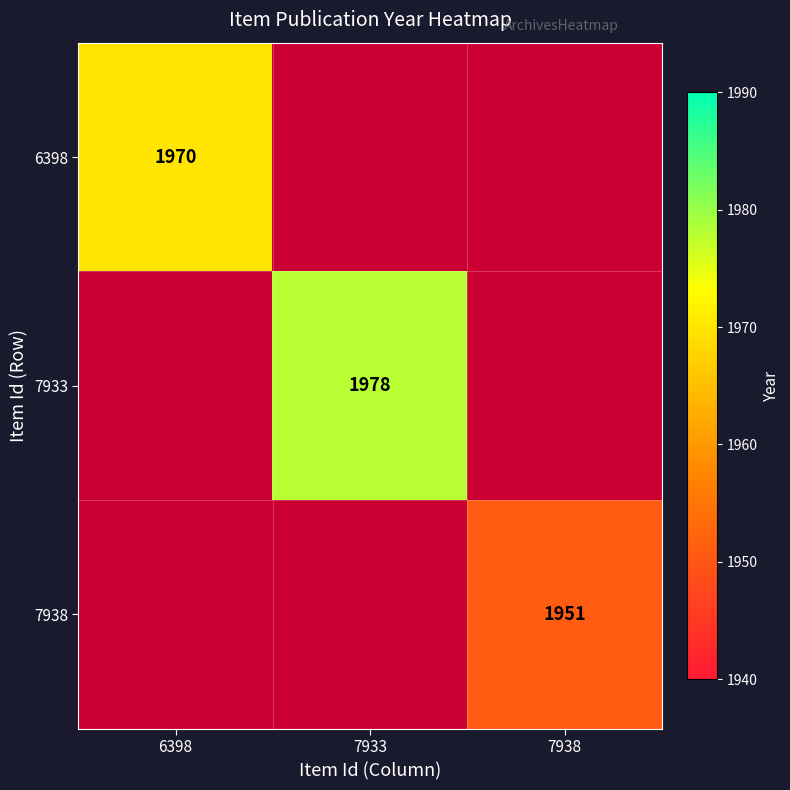

How many data points does each series have?

3